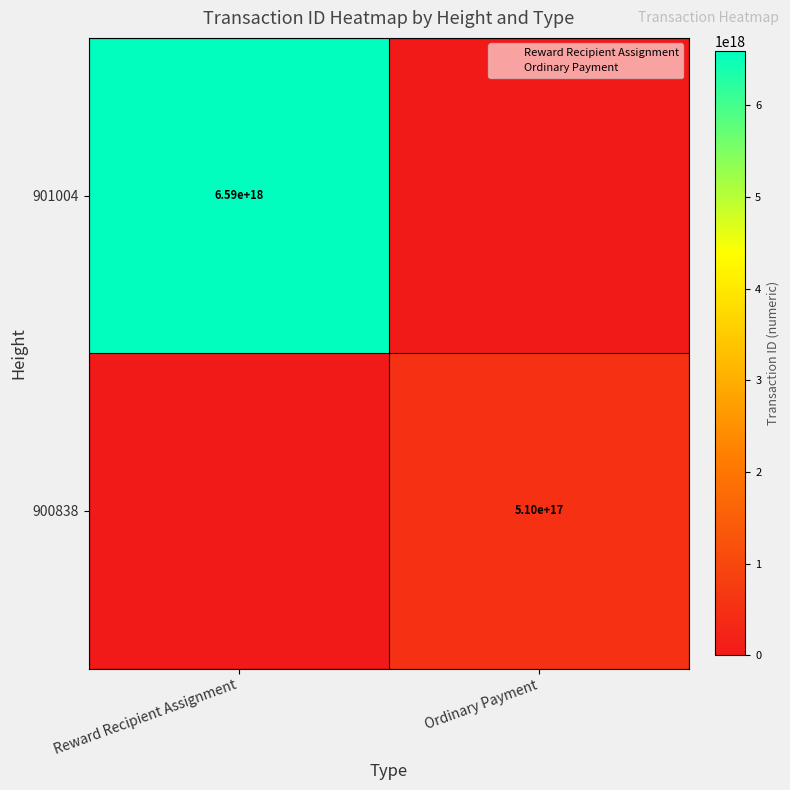

At how many categories does at least one series exceed 2881790531307137024?

1